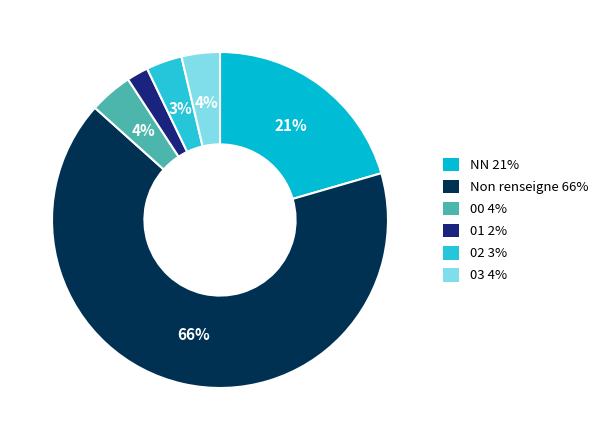

How many slices are in this pie chart?

6